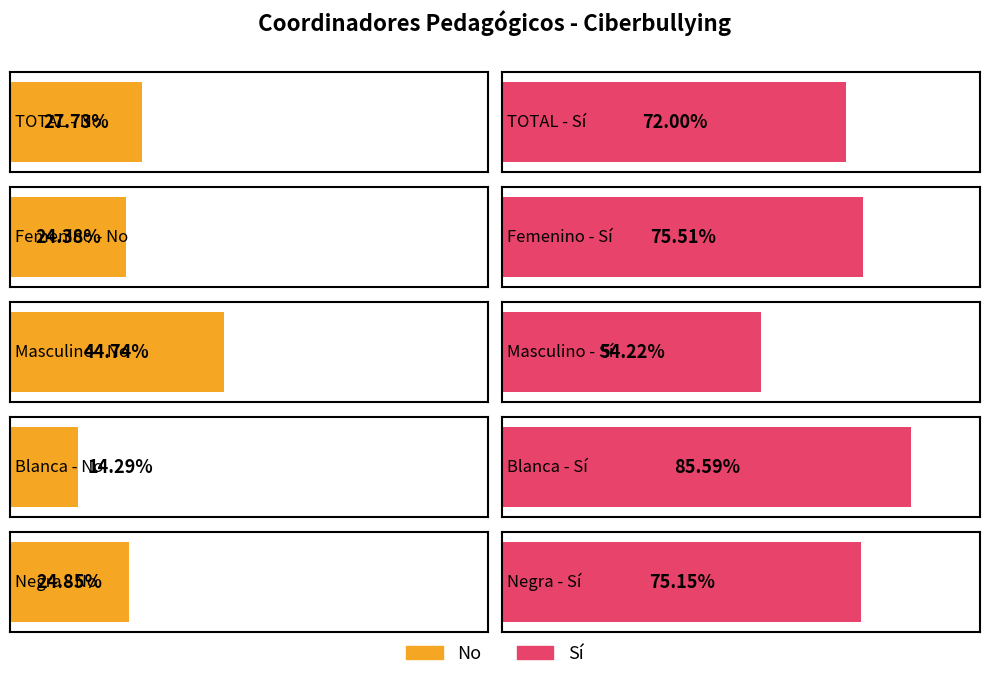

Between Masculino and Negra, which series saw the biggest shift?

Si